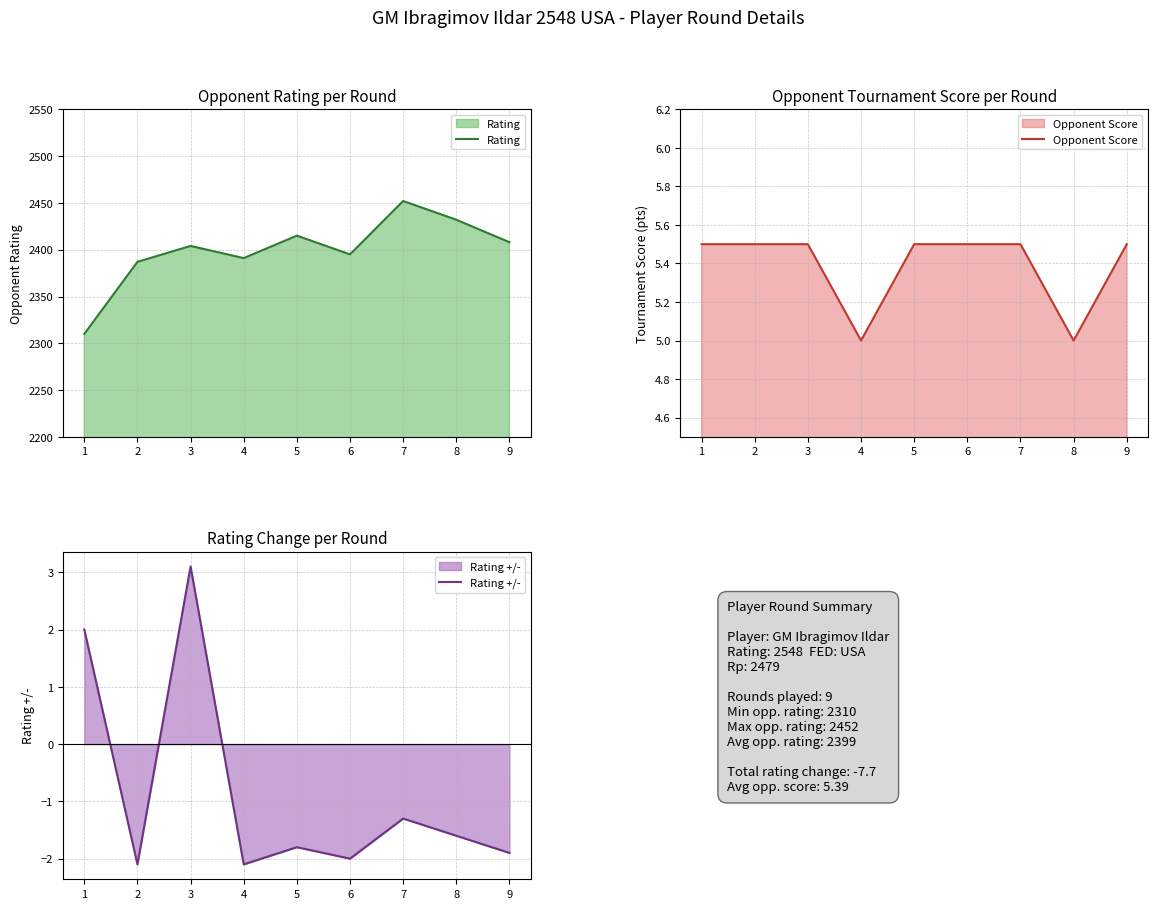

What is the value of the Opponent Score point at the 9th from the left?

5.5